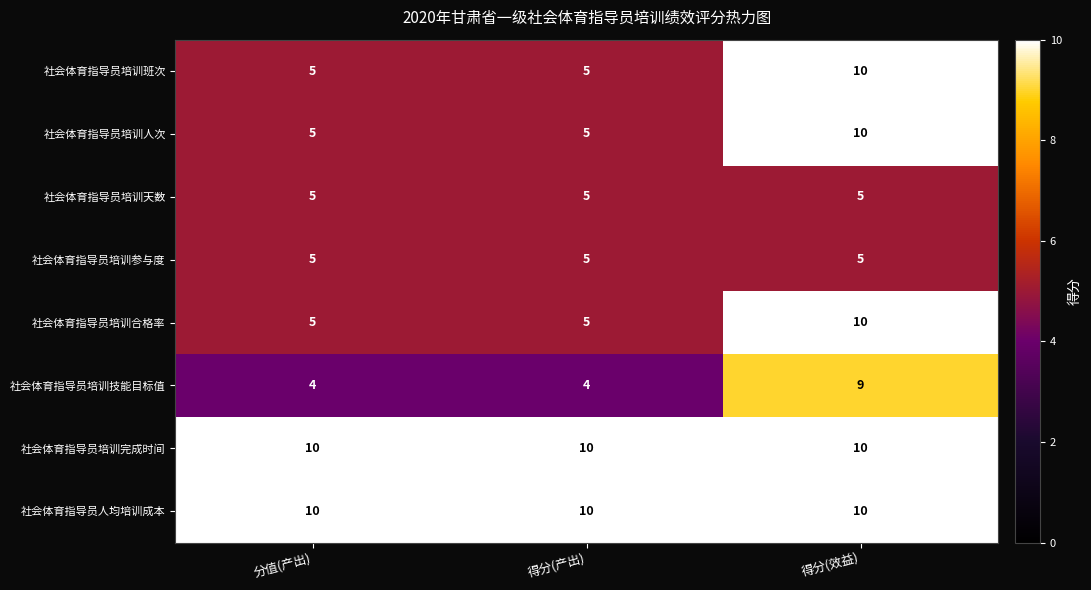

What value does the 社会体育指导员人均培训成本 series have at 分值(产出)?

10